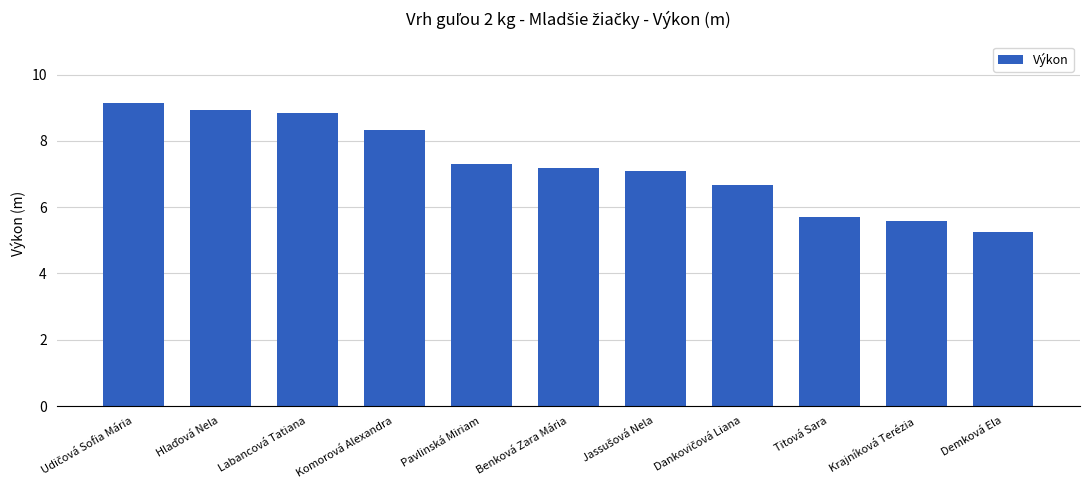

What is the label of the 2nd bar from the right?

Krajníková Terézia